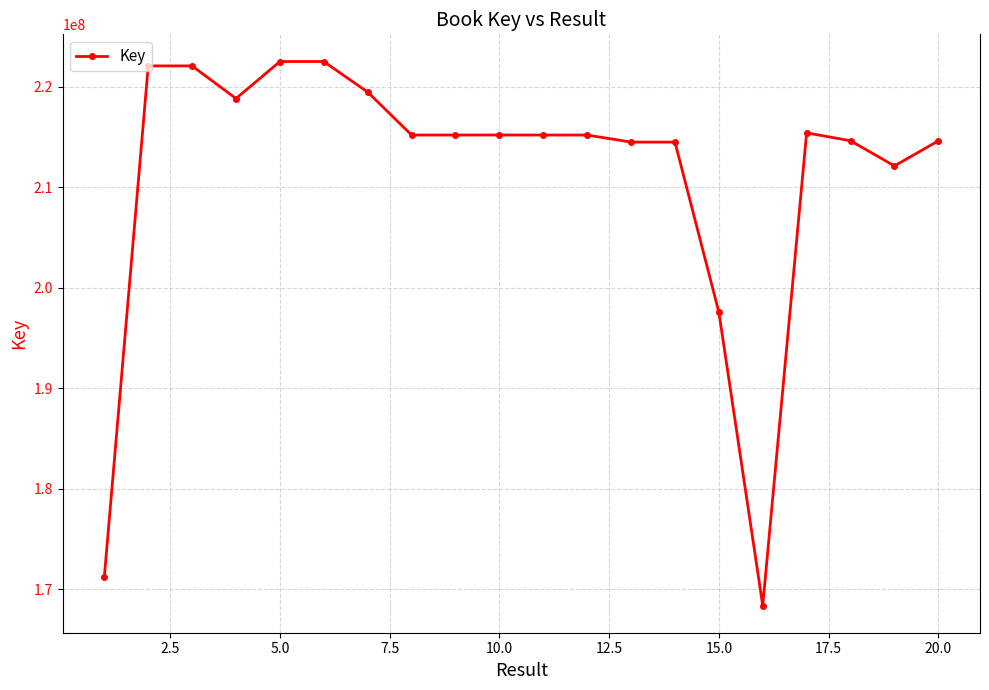

True or false: the data has more than 2 interior local peaks.

True